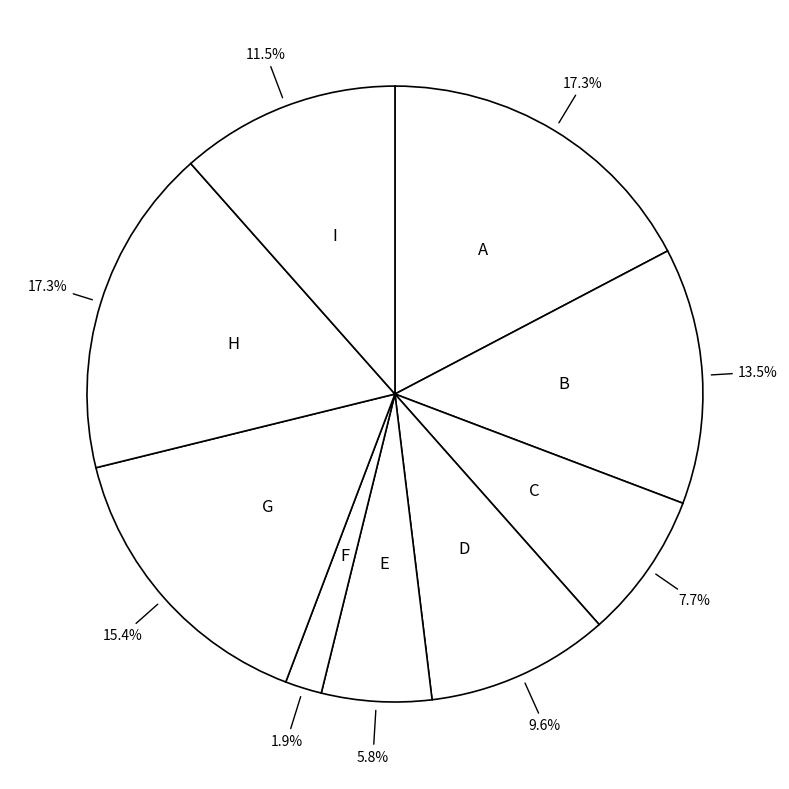

Count the number of slices in the pie.

9